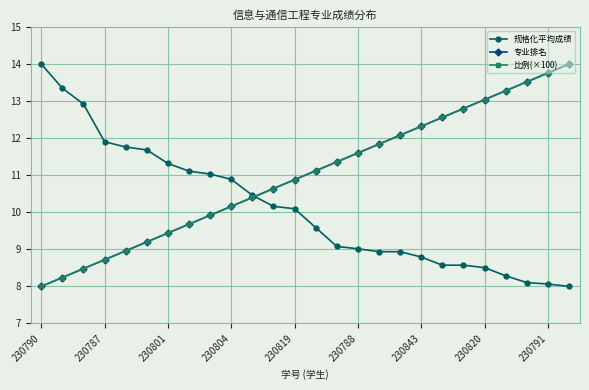

Does the chart have visible grid lines?

Yes